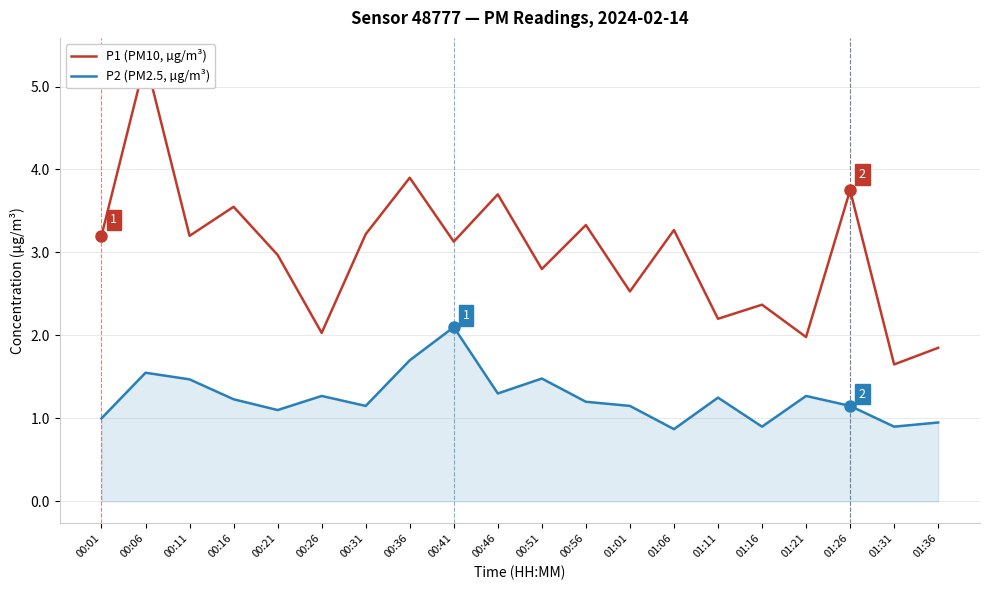

True or false: P2 (PM2.5, µg/m³) and P1 (PM10, µg/m³) cross at least once.

False